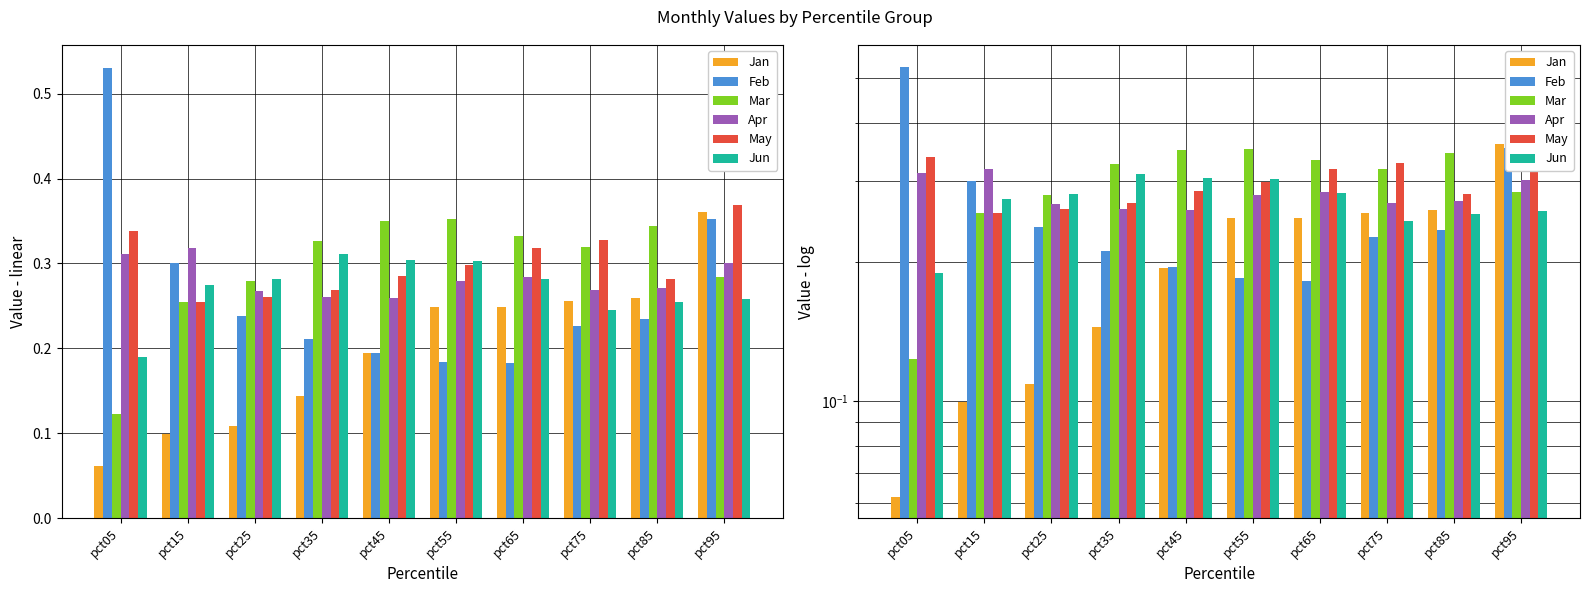

List the labels in order of Jan value, largest first.

pct95, pct85, pct75, pct55, pct65, pct45, pct35, pct25, pct15, pct05